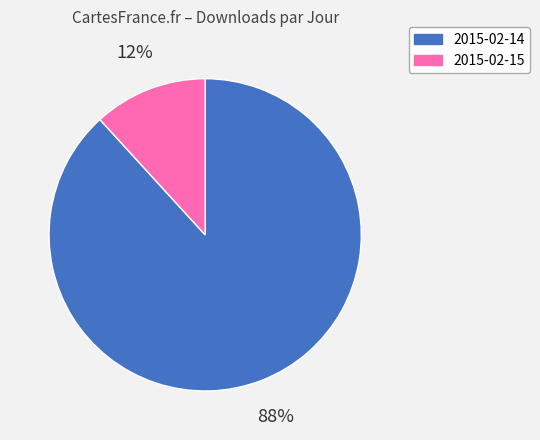

Which category accounts for the majority?

2015-02-14